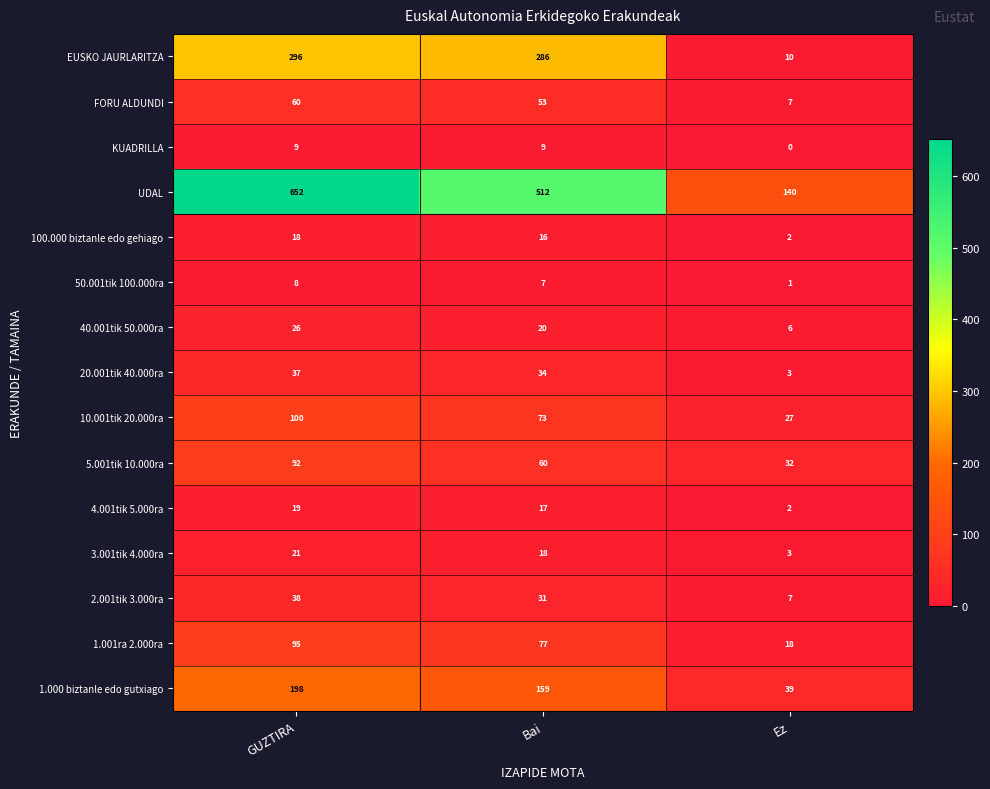

Rank the series at Bai from lowest to highest value.

50.001tik 100.000ra, KUADRILLA, 100.000 biztanle edo gehiago, 4.001tik 5.000ra, 3.001tik 4.000ra, 40.001tik 50.000ra, 2.001tik 3.000ra, 20.001tik 40.000ra, FORU ALDUNDI, 5.001tik 10.000ra, 10.001tik 20.000ra, 1.001ra 2.000ra, 1.000 biztanle edo gutxiago, EUSKO JAURLARITZA, UDAL